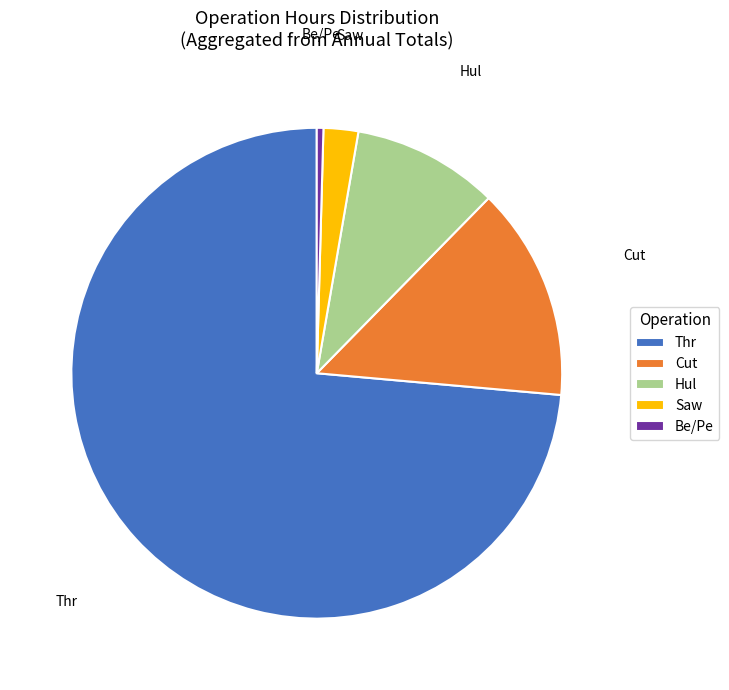

Which has a higher value, Hul or Be/Pe?

Hul